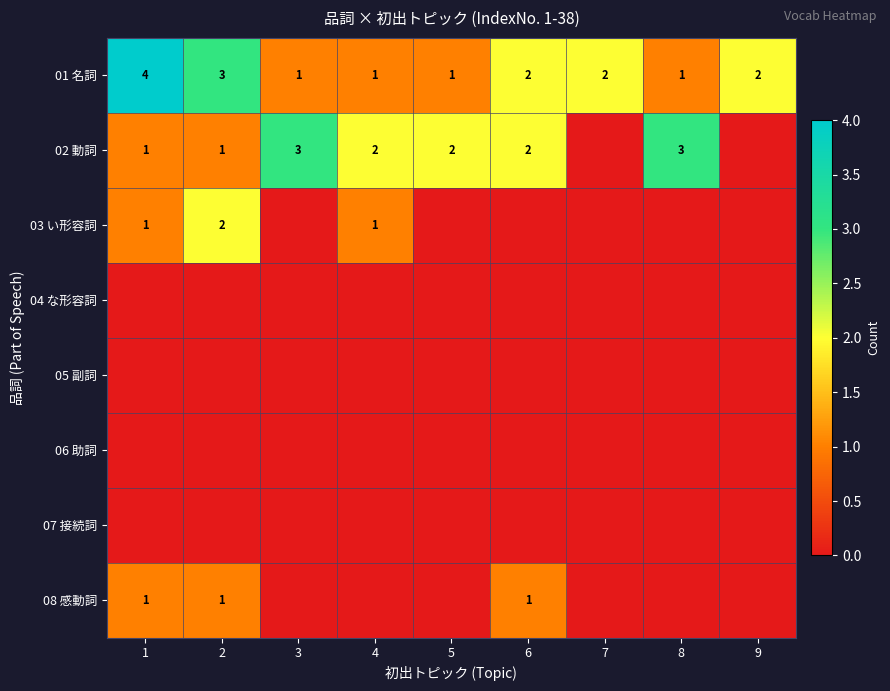

True or false: 02 動詞 has a value of 1 at 2.

True